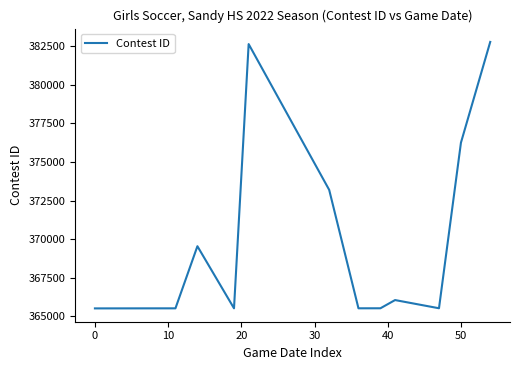

What is the difference between the maximum and minimum values?

17261